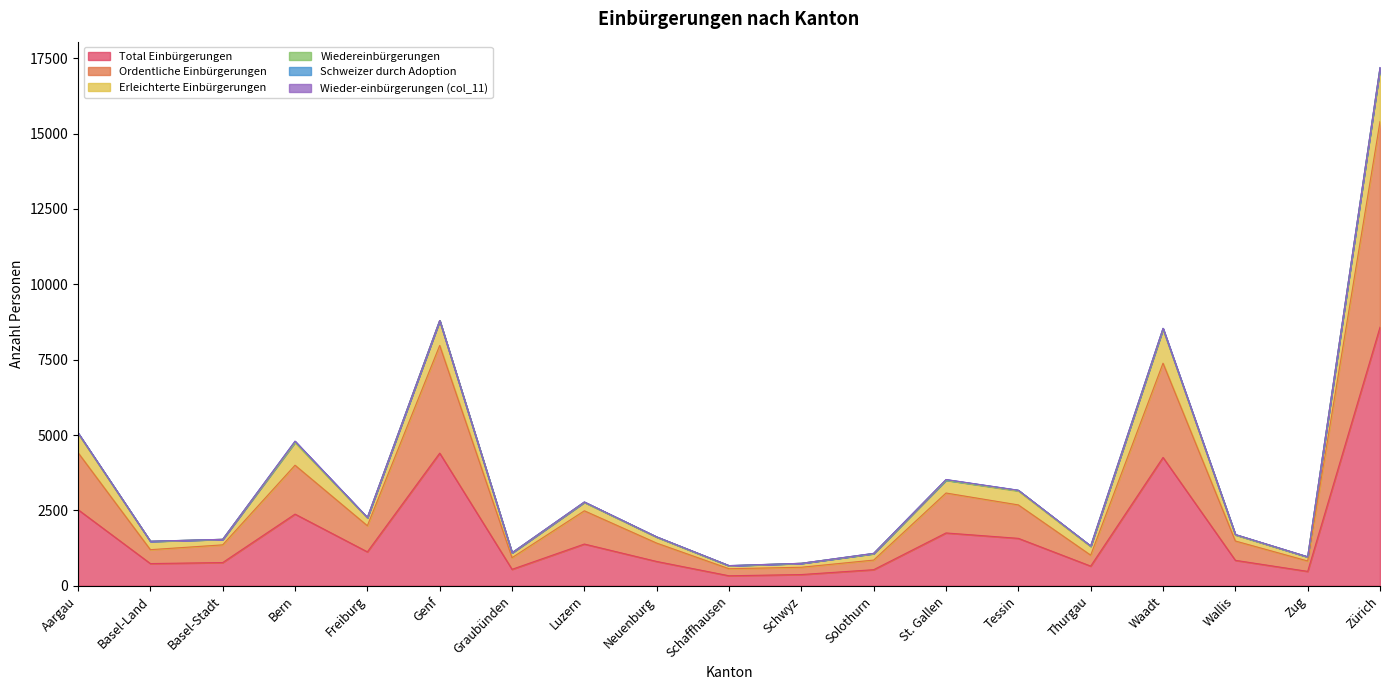

Does the chart display data point markers on the line(s)?

No